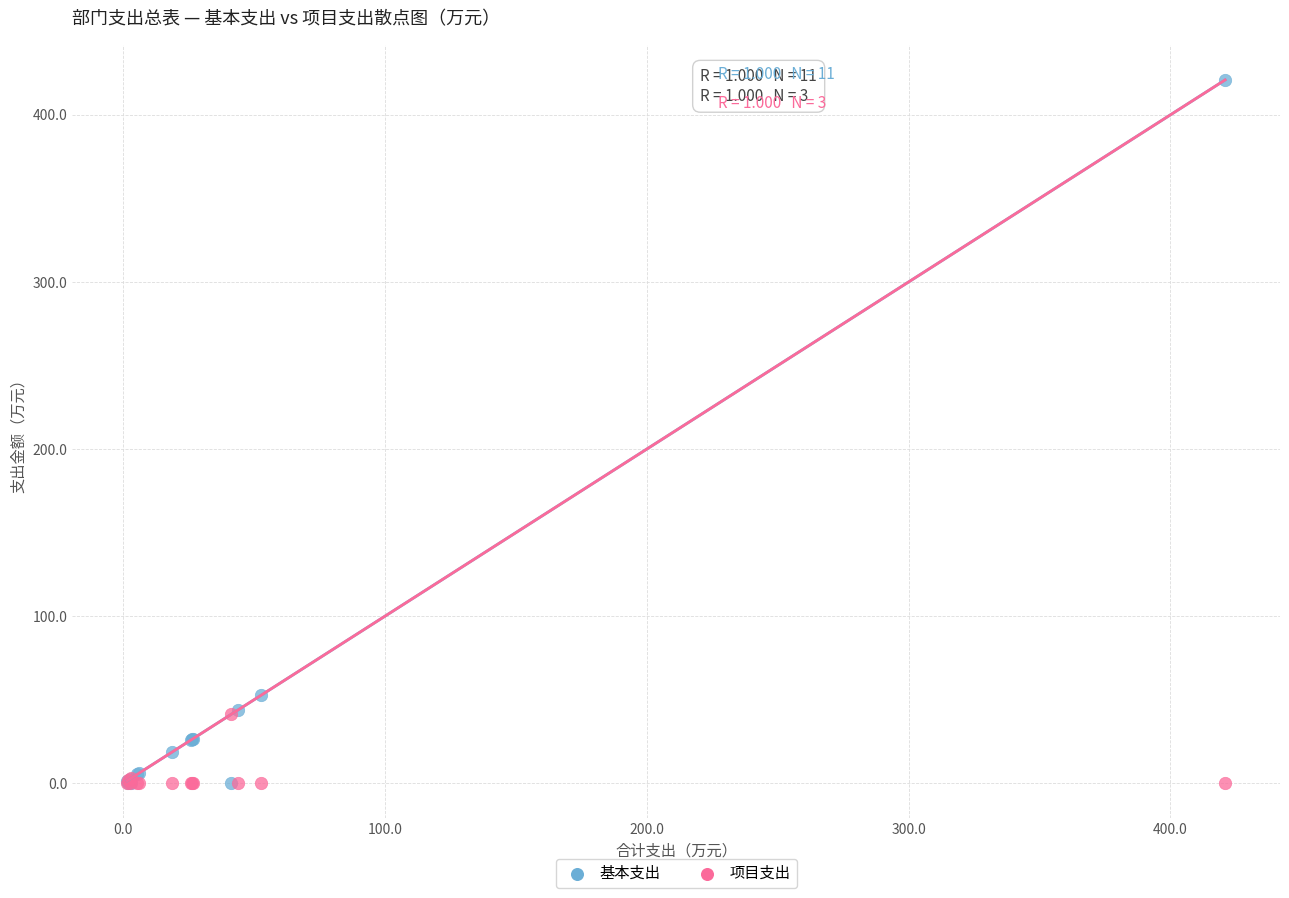

Across all series, what Y value is closest to 210?

52.7